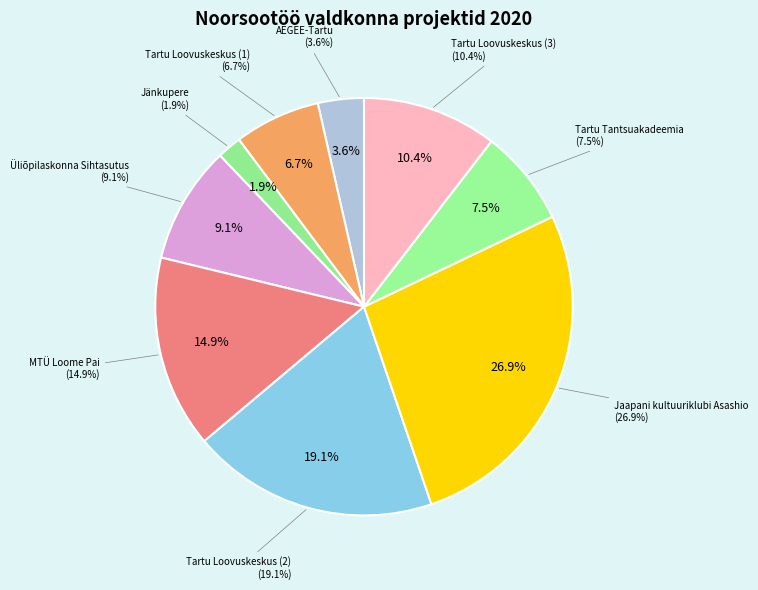

Which has a higher value, AEGEE-Tartu or Üliõpilaskonna Sihtasutus?

Üliõpilaskonna Sihtasutus